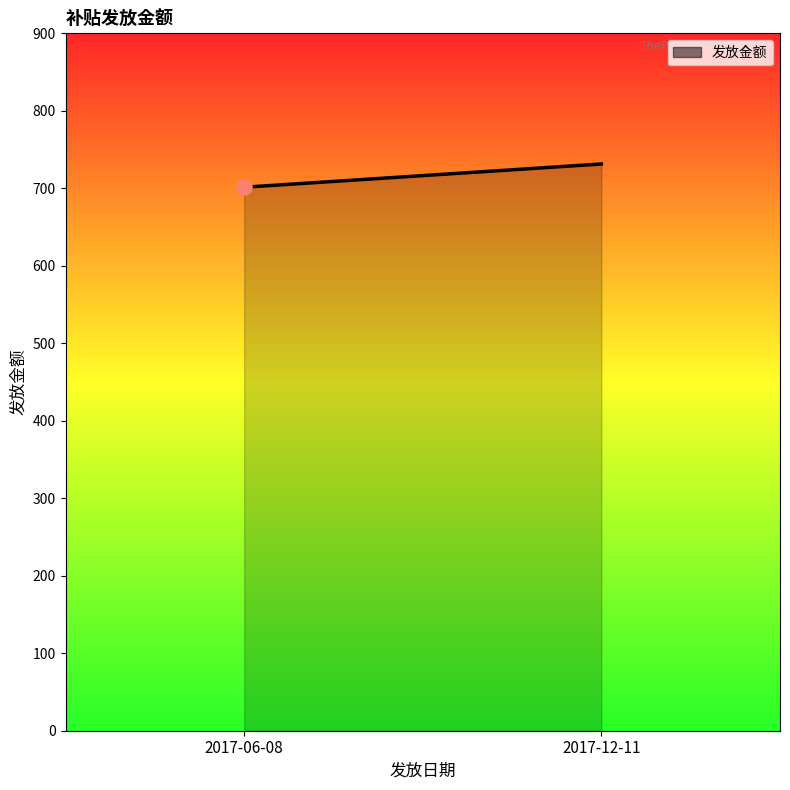

What is the change in value from 2017-06-08 to 2017-12-11?

+30.0